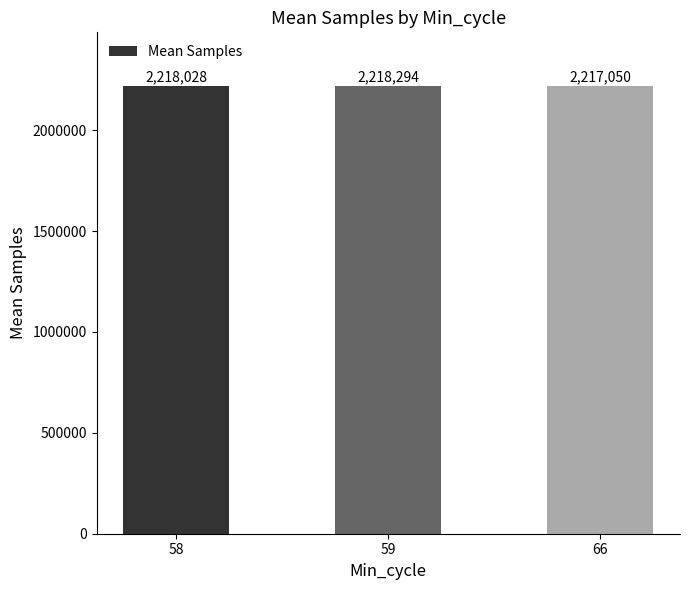

Which label corresponds to the largest value in the chart?

59